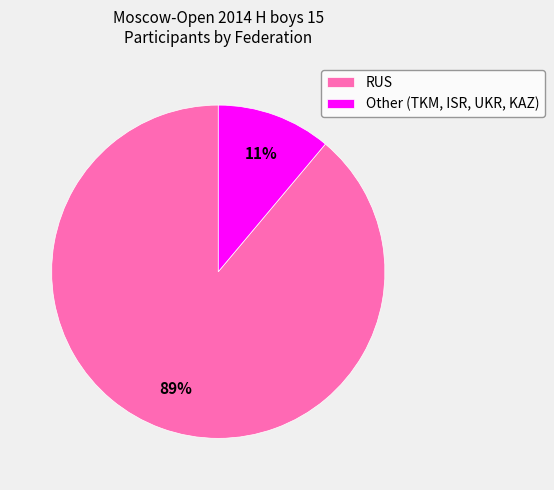

Which slice is the largest?

RUS